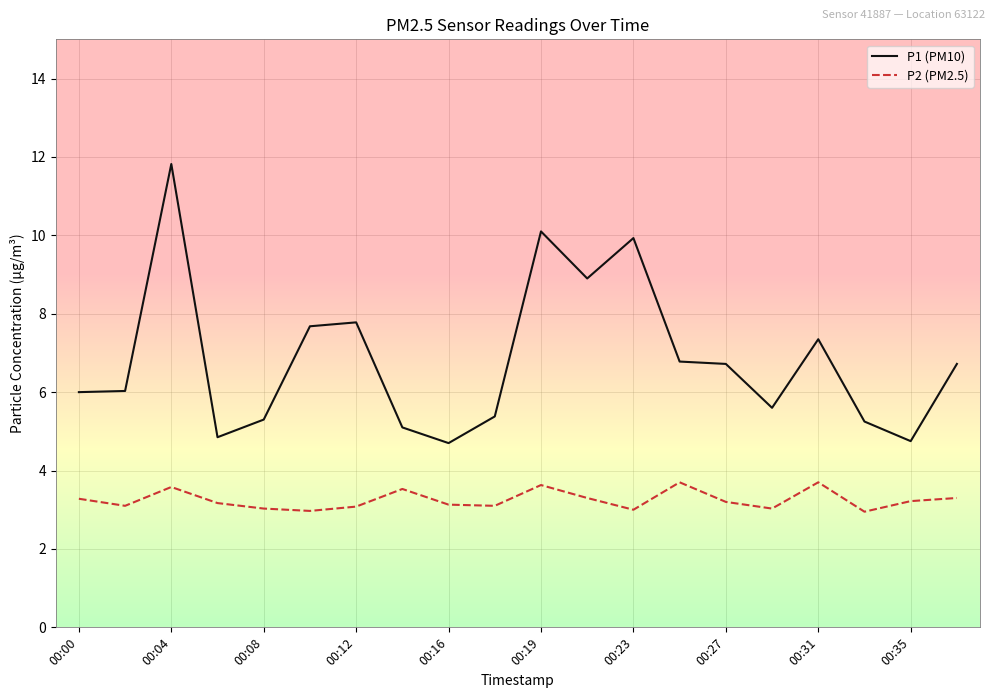

Which series has the largest range (max minus min)?

P1 (PM10)